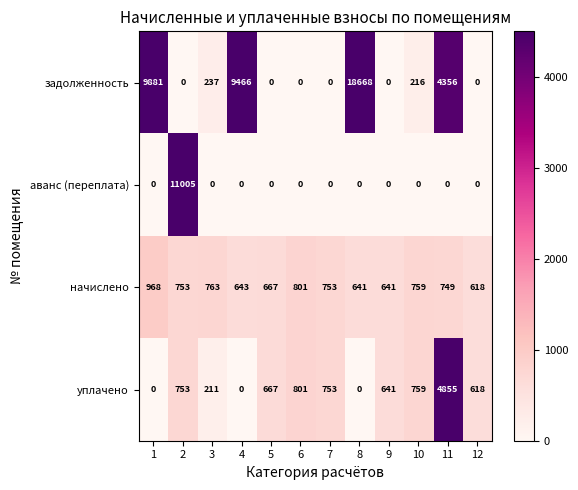

The value of начислено at 7 is 333. True or false?

False